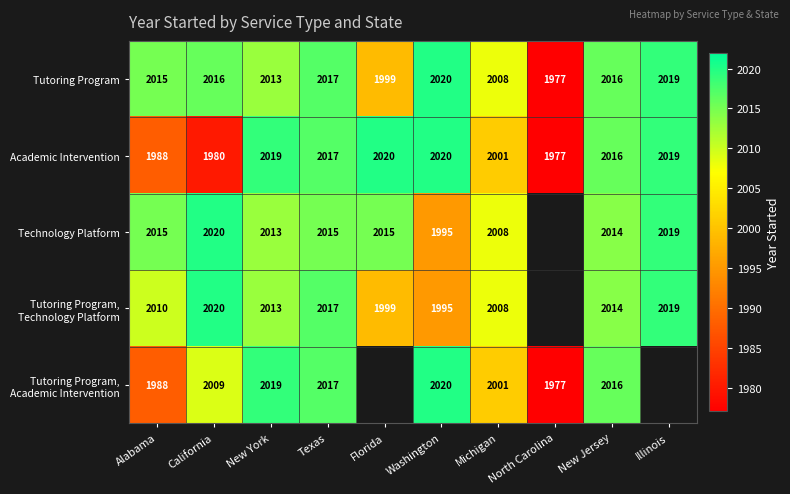

Which series changed the most between California and New York?

Academic Intervention